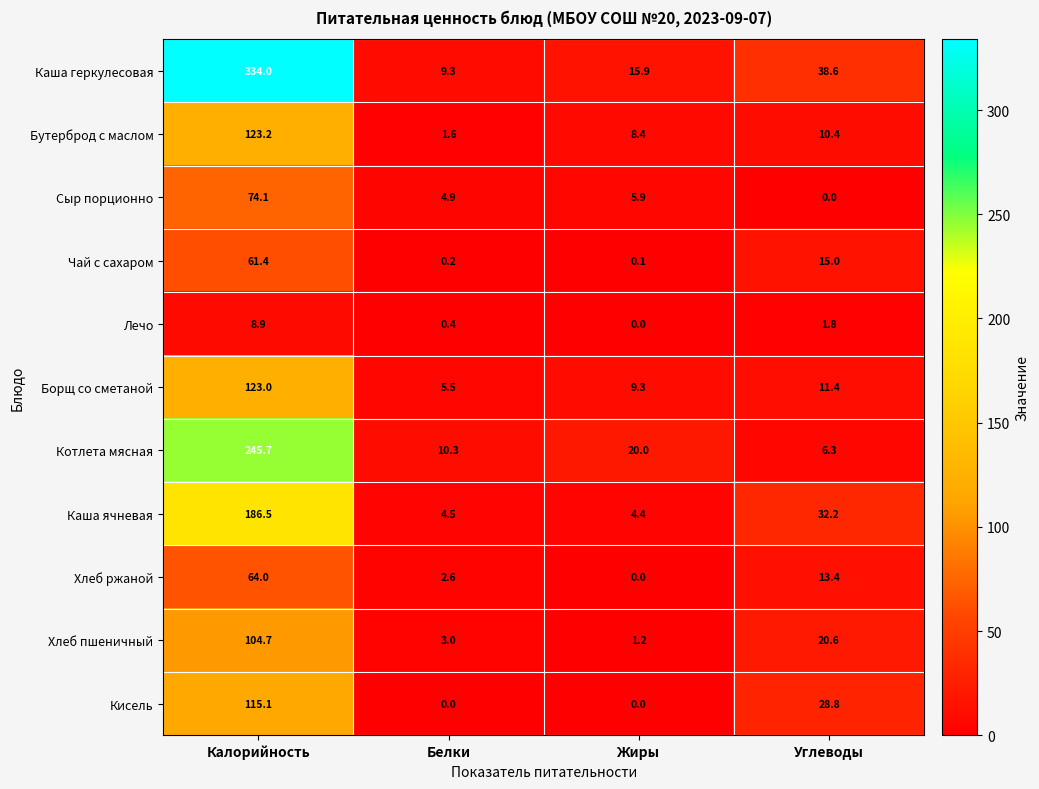

What is the total value across all series at Жиры?

65.2